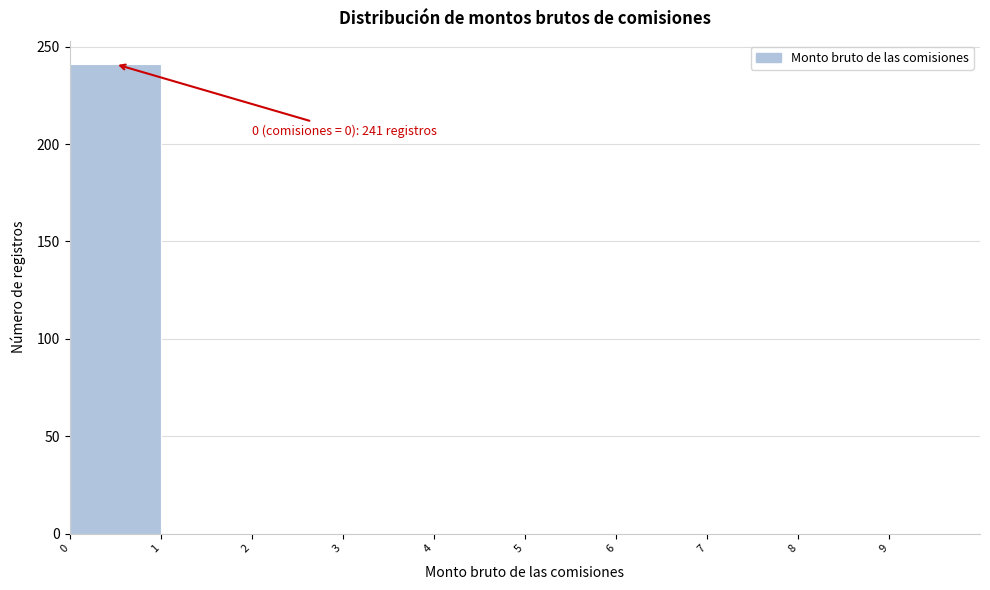

Over which range of the x-axis is the bar tallest?

0 to 1